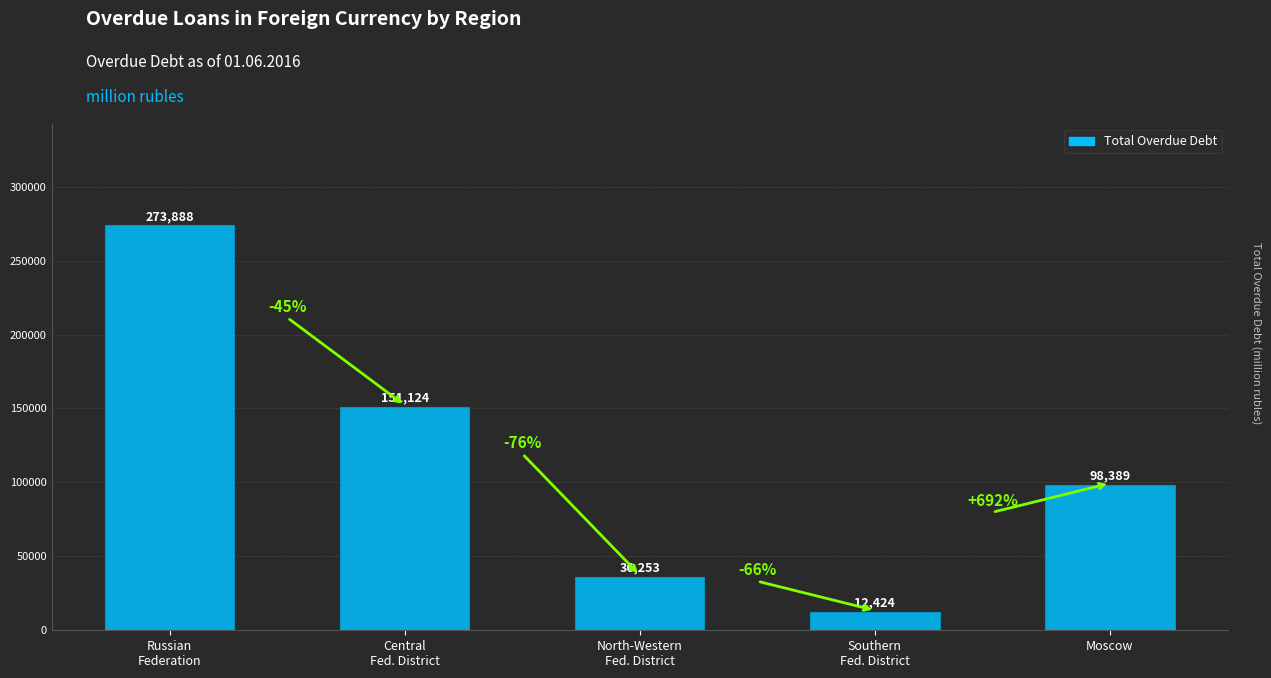

At which category does the chart reach its minimum across all series?

Southern
Fed. District